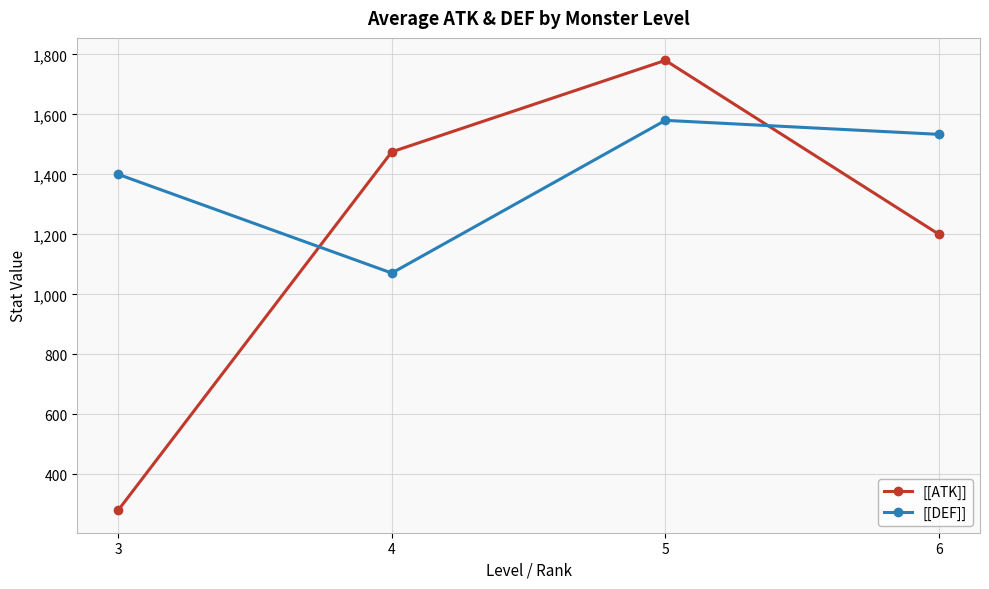

Where do [[DEF]] and [[ATK]] first cross each other?

3 and 4